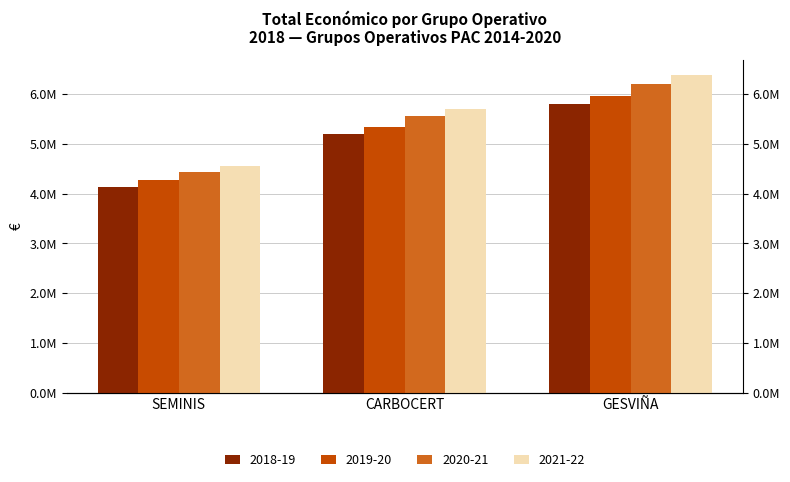

What is the sum of all values?

15118869